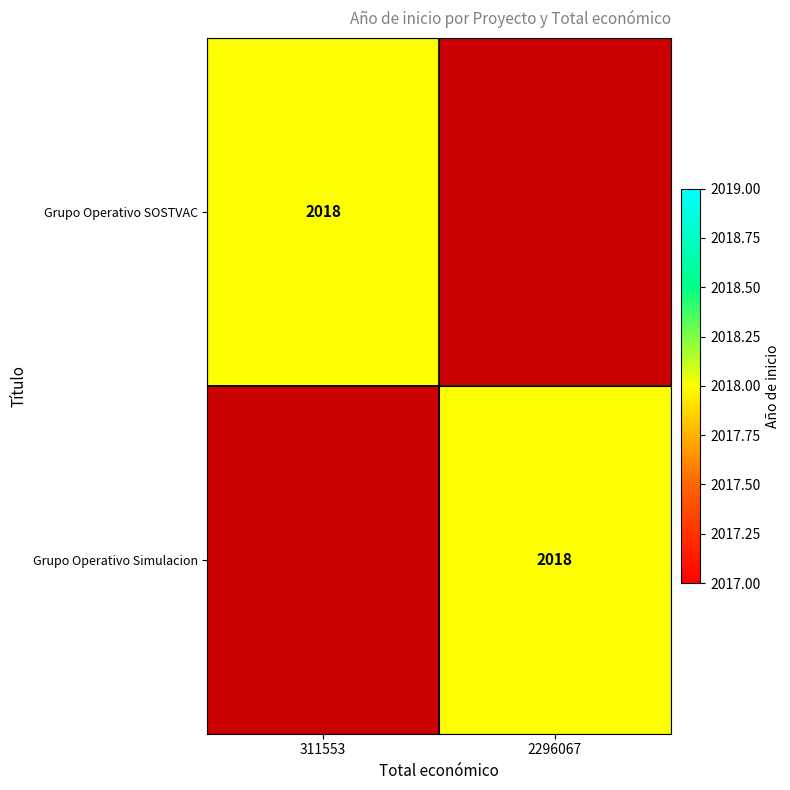

What is the maximum value shown in the chart?

2018